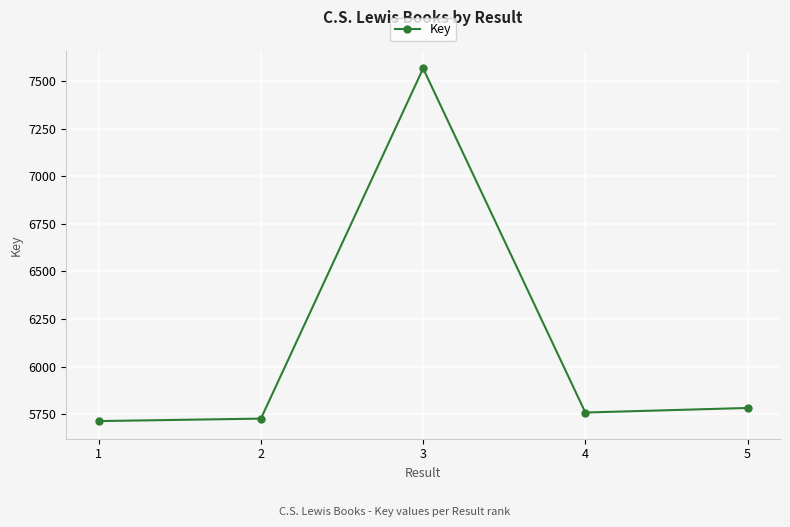

Reading left to right, list all the values displayed in this chart.

5713	5726	7568	5758	5782